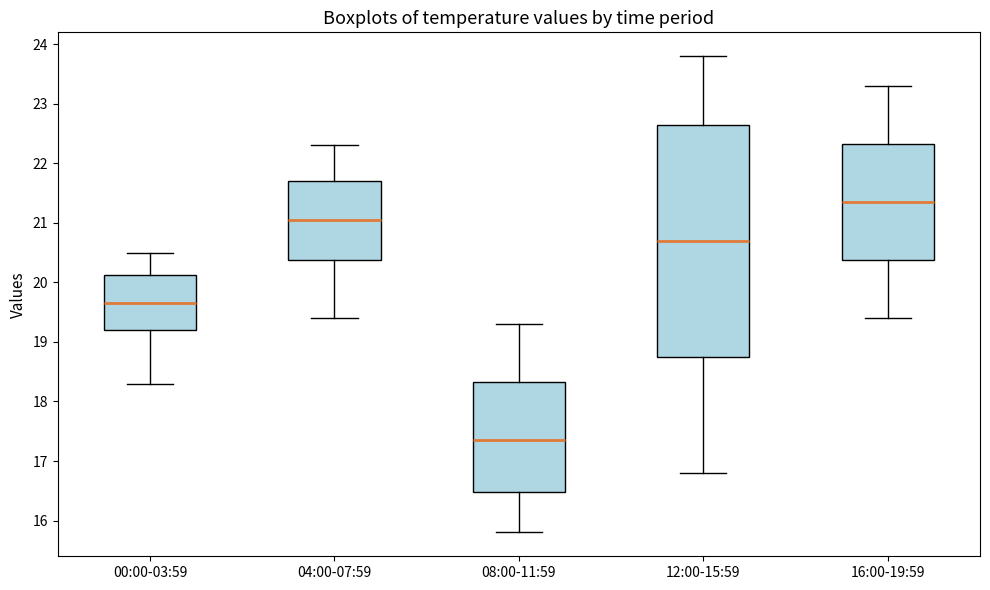

Where does the lower whisker of the box for 08:00-11:59 end on the y-axis? The values are not printed on the chart, so give them approximately, as read against the axis.

15.8